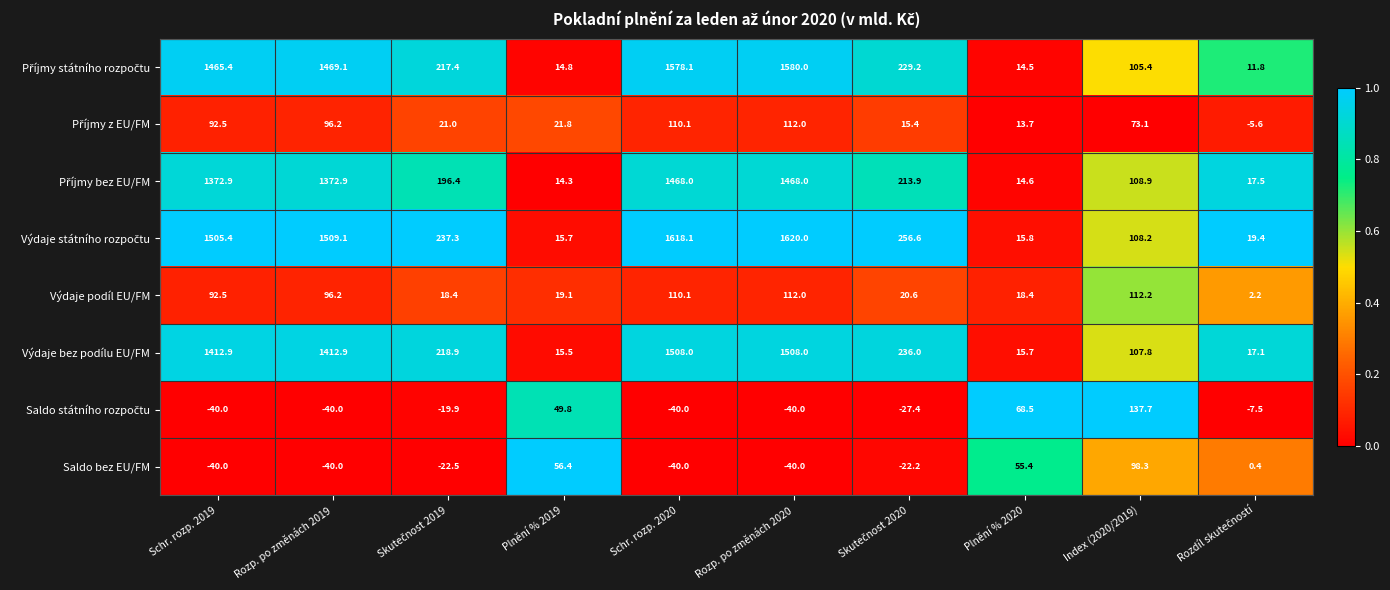

What is the spread (max minus min) of values at Rozp. po změnách 2019?

1549.1